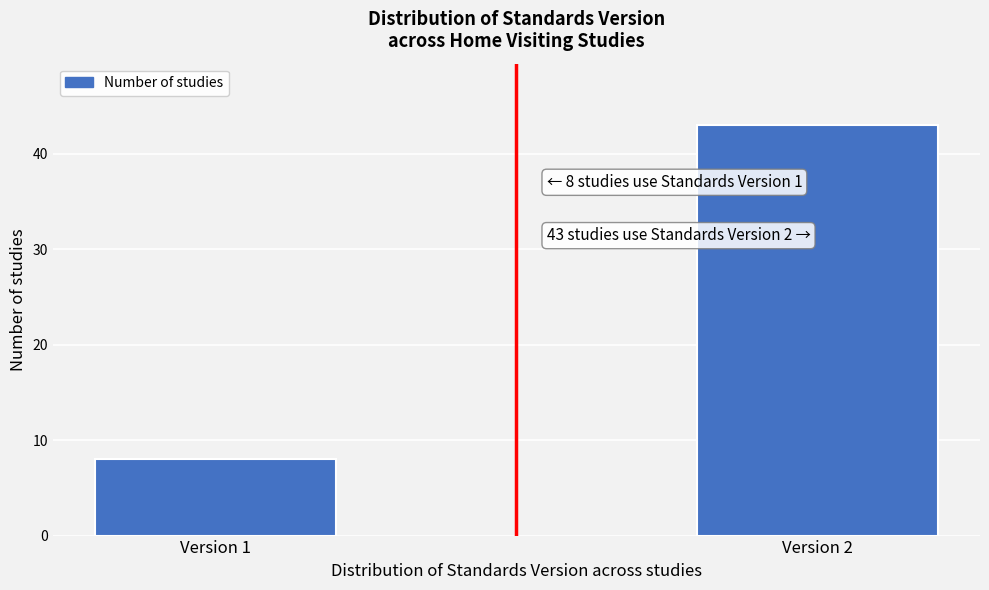

Reading left to right, extract all data points from this chart.

8	43